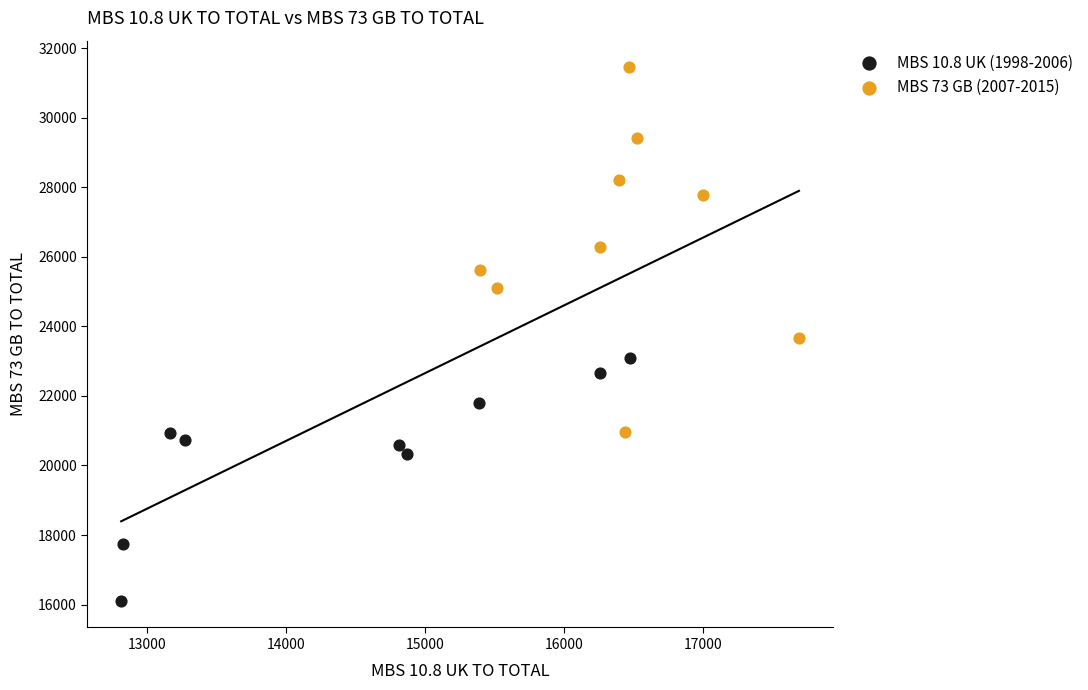

What are all the series names shown in the legend?

MBS 10.8 UK (1998-2006), MBS 73 GB (2007-2015)